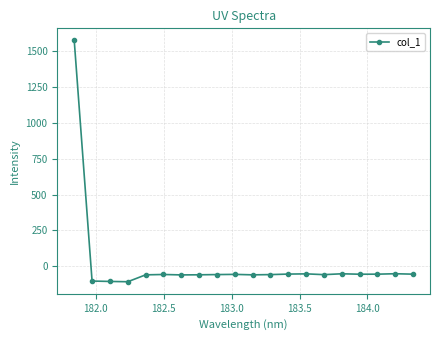

How many data points does each series have?

20